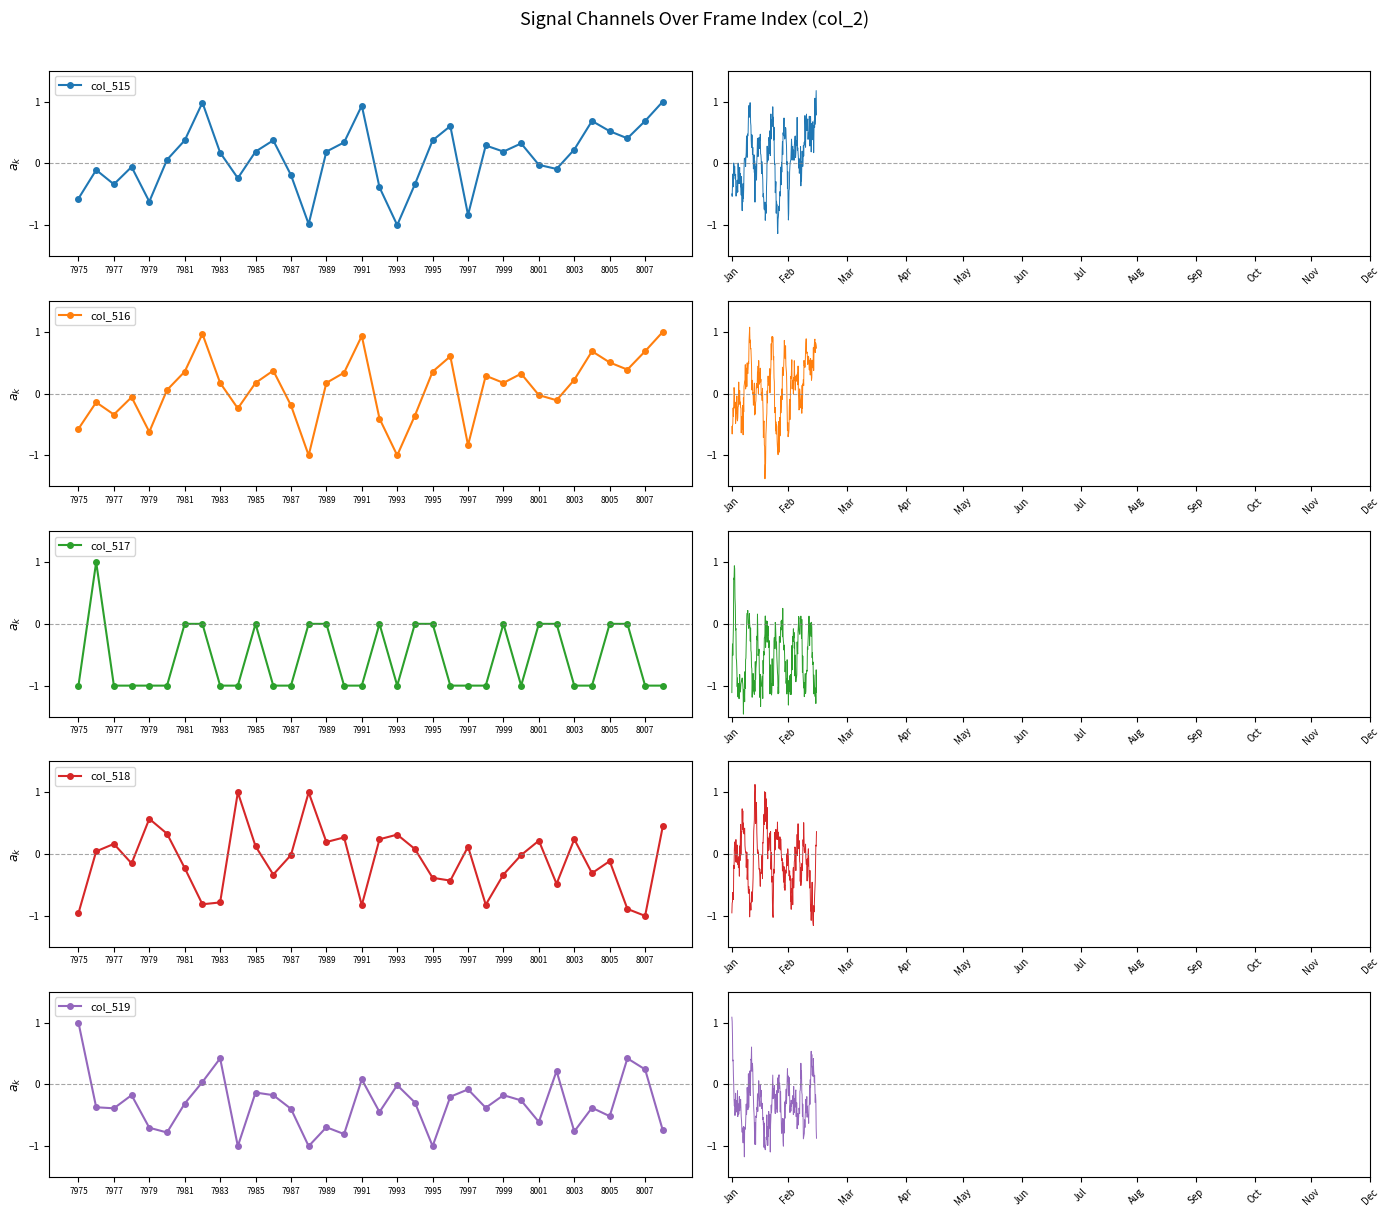

How many distinct data groups are displayed?

5